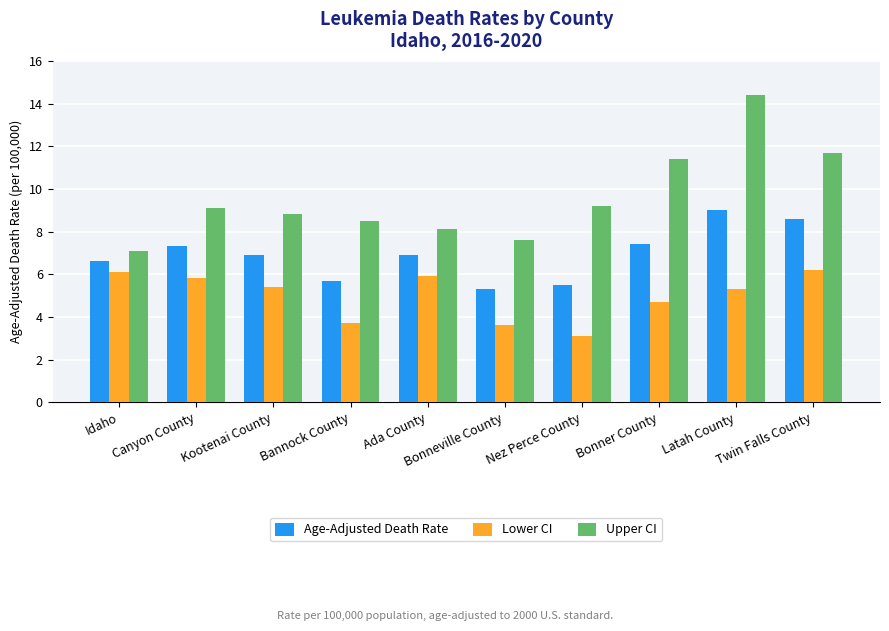

What is the label of the 9th bar from the left?

Latah County